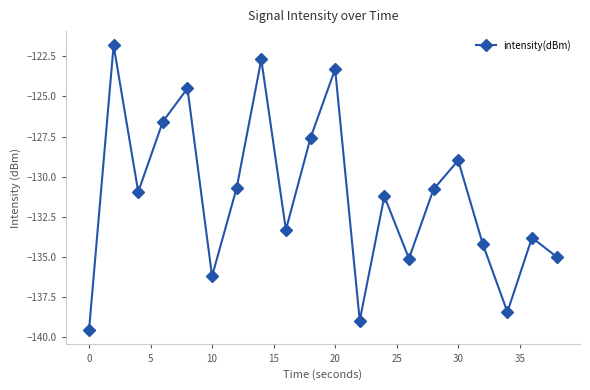

What is the difference between the maximum and minimum values?

17.8